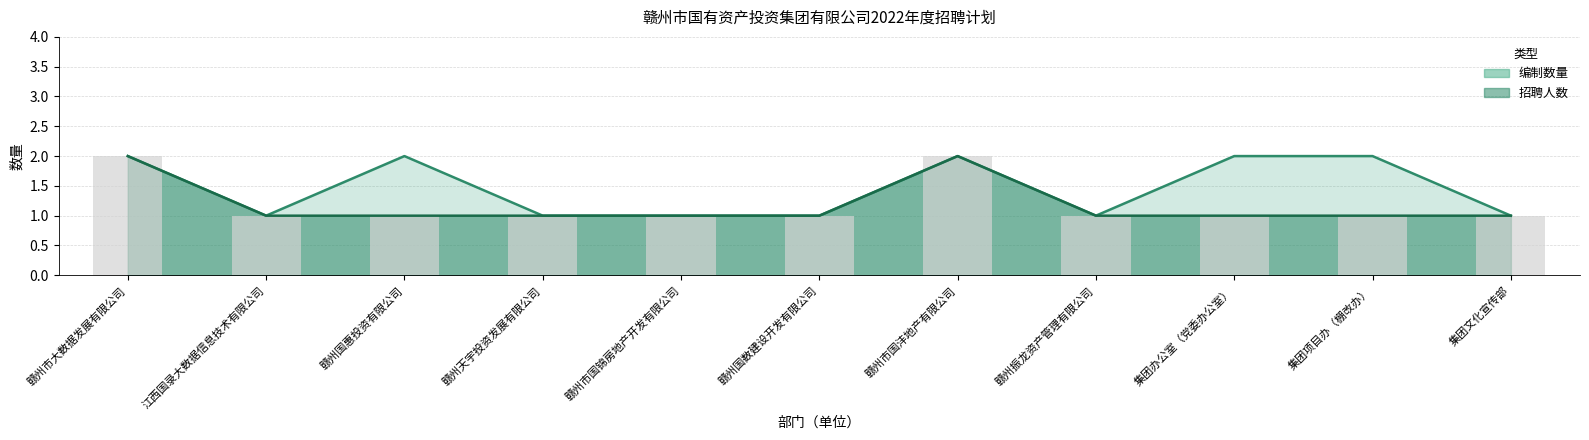

What is the label of the 2nd bar from the left?

江西国录大数据信息技术有限公司